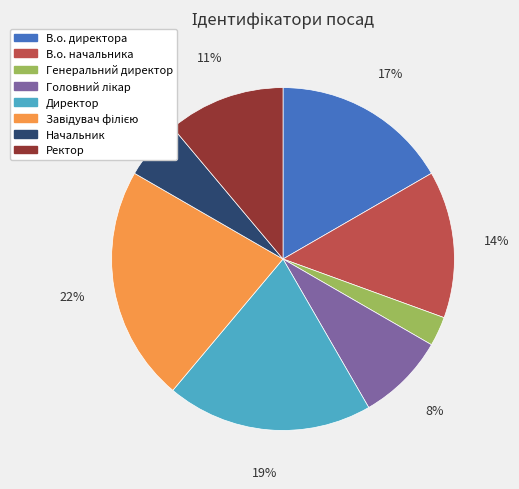

To the nearest percent, what is the difference between the Ректор and Генеральний директор slice percentages?

8%